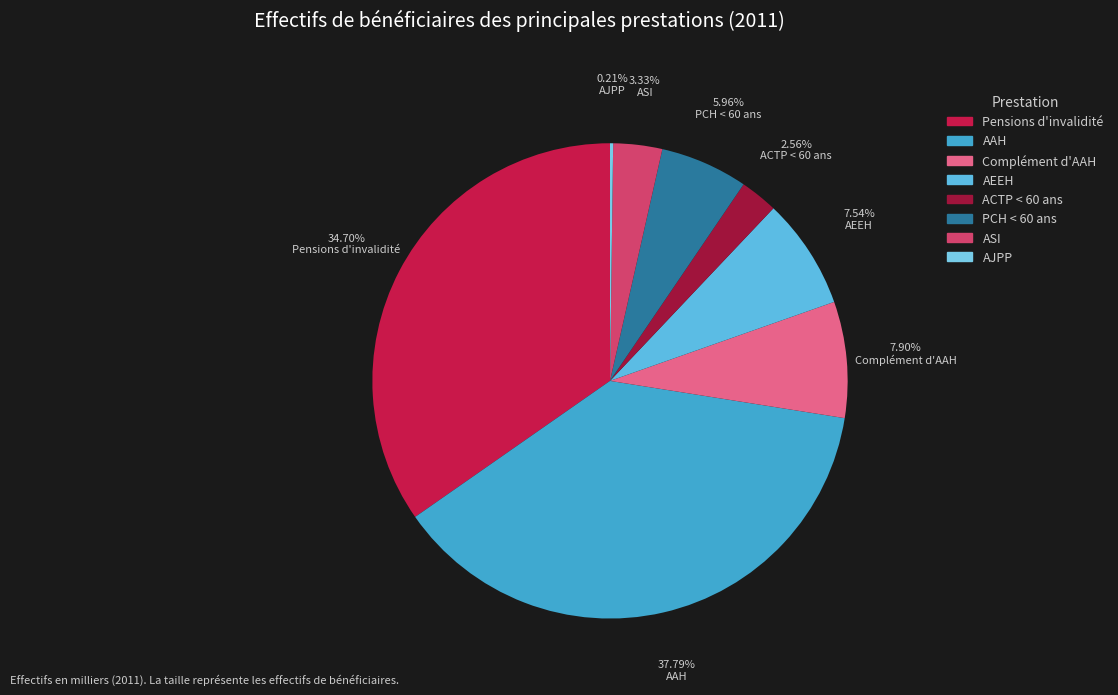

Is there any slice that represents more than half of the pie?

No